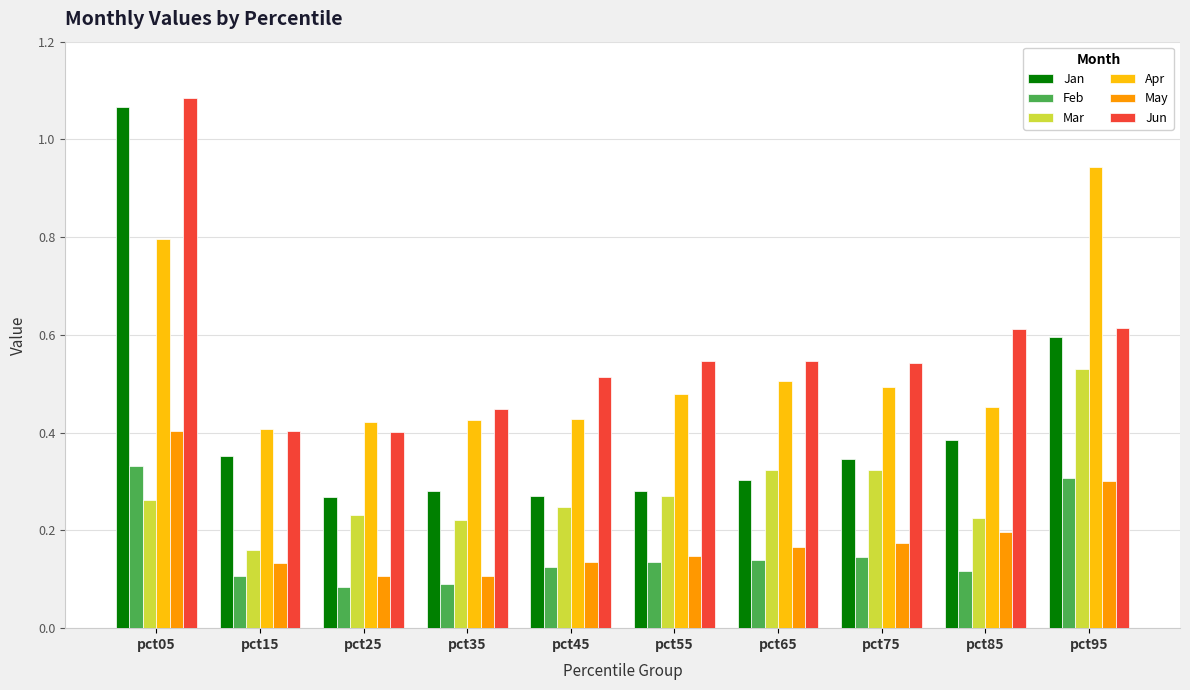

The Jan series shows 0.3 at pct55. True or false?

True